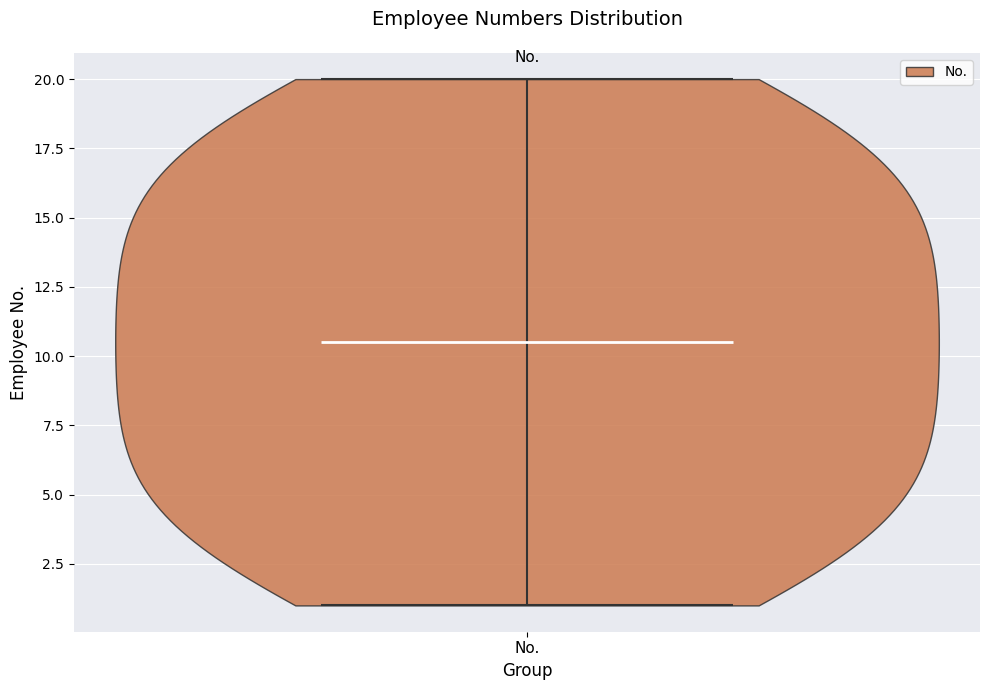

Read this violin plot against the y-axis: where its median line is, and the lowest and highest points the violin reaches. The values are not printed on the chart, so give them approximately, as read against the axis.

median line 10.5, lowest point 1.0, highest point 20.0